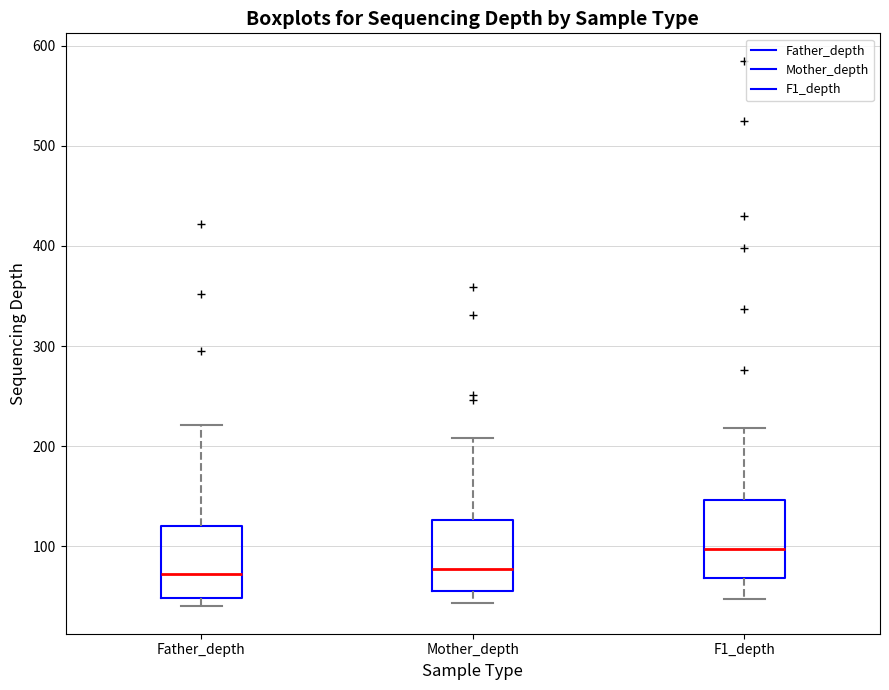

Which box's median line is the highest?

F1_depth